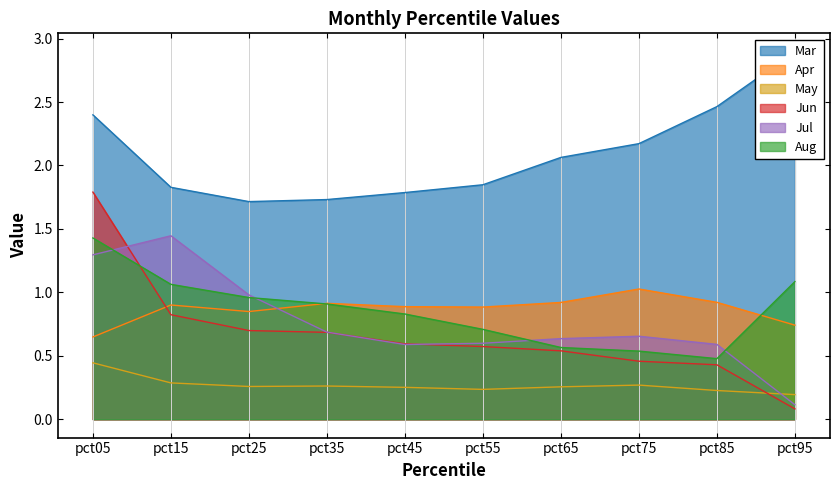

The Apr series shows 0.9 at pct35. True or false?

True